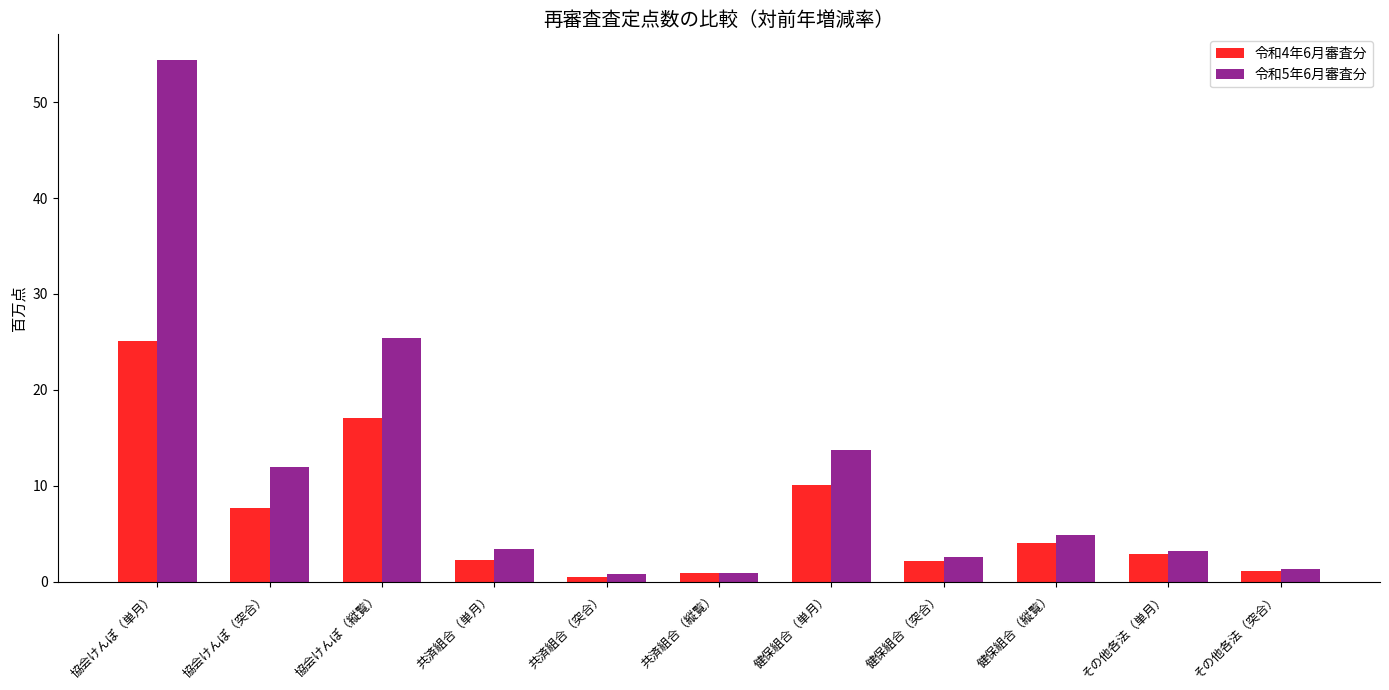

What is the average value of the 令和4年6月審査分 series?

6.7